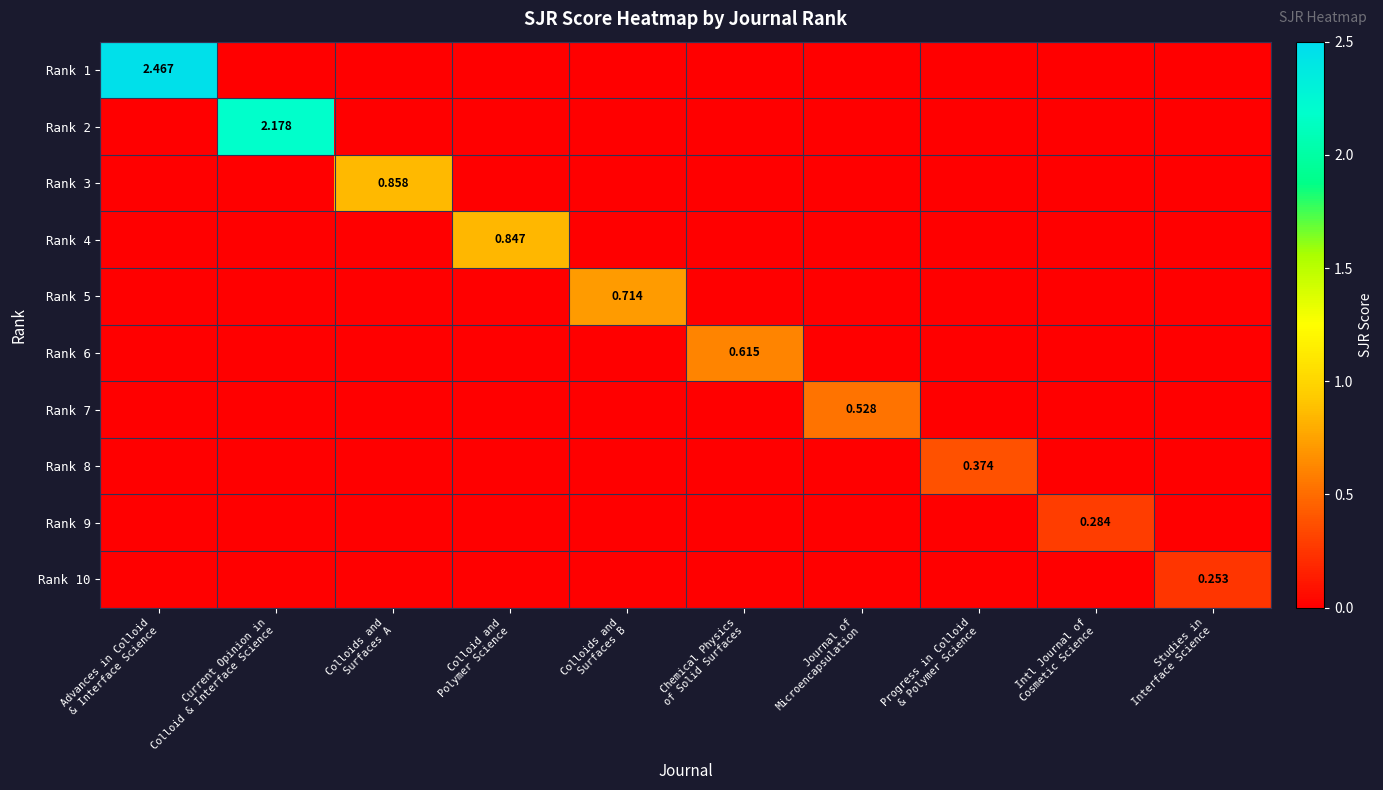

At which label does Rank 2 reach its minimum?

Advances in Colloid & Interface Science